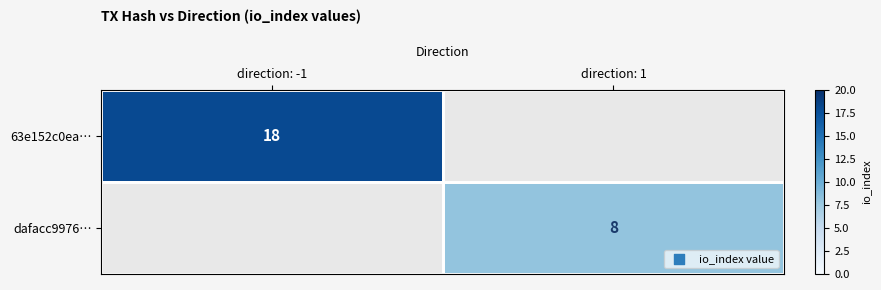

The dafacc9976… series shows 8 at direction: 1. True or false?

True